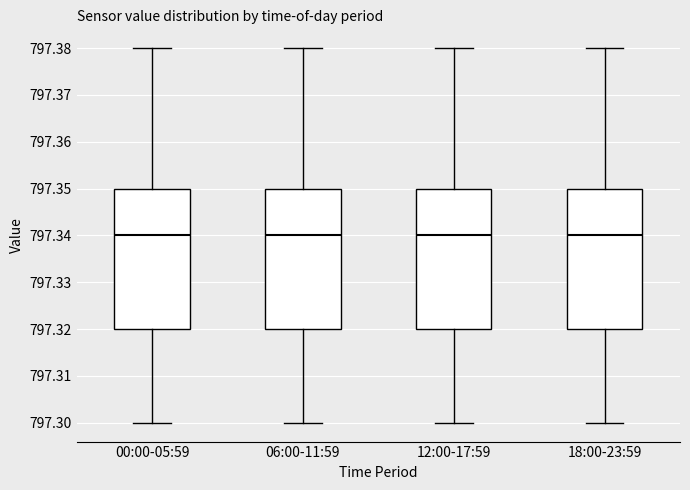

Reading left to right, read every box against the y-axis: the position of its median line, the range the box covers, and the ends of its whiskers. The values are not printed on the chart, so give them approximately, as read against the axis.

00:00-05:59: median 797.34, box 797.32 to 797.35, whiskers 797.30 to 797.38
06:00-11:59: median 797.34, box 797.32 to 797.35, whiskers 797.30 to 797.38
12:00-17:59: median 797.34, box 797.32 to 797.35, whiskers 797.30 to 797.38
18:00-23:59: median 797.34, box 797.32 to 797.35, whiskers 797.30 to 797.38